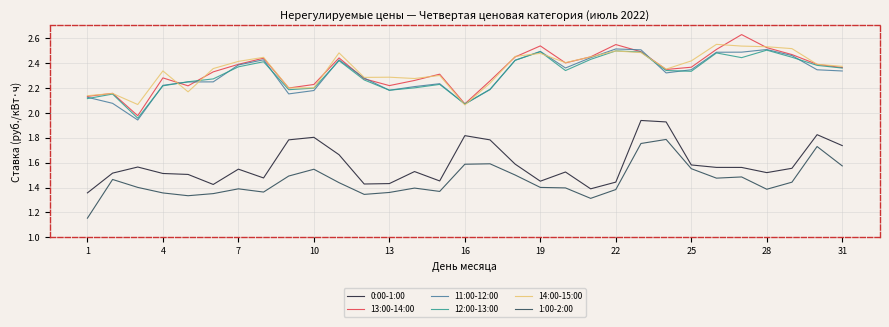

True or false: 13:00-14:00 and 1:00-2:00 cross at least once.

False